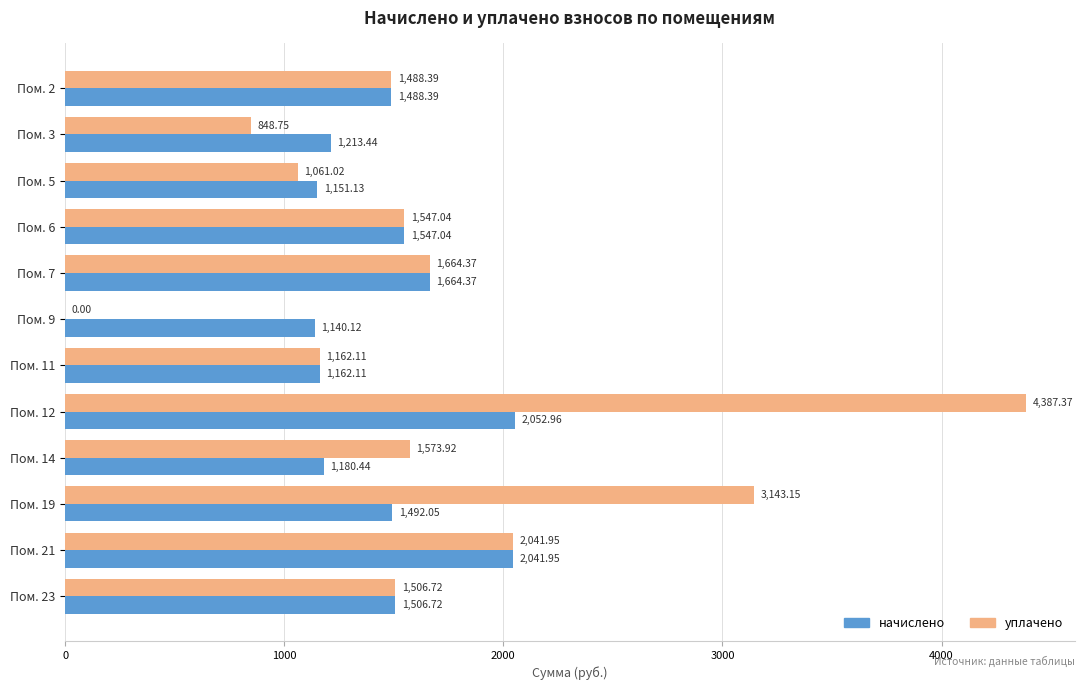

Which series has the widest spread of values?

уплачено